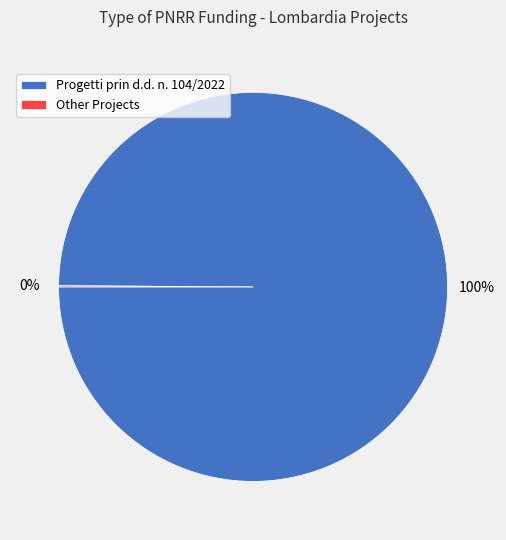

Which category has the biggest portion of the pie?

Progetti prin d.d. n. 104/2022